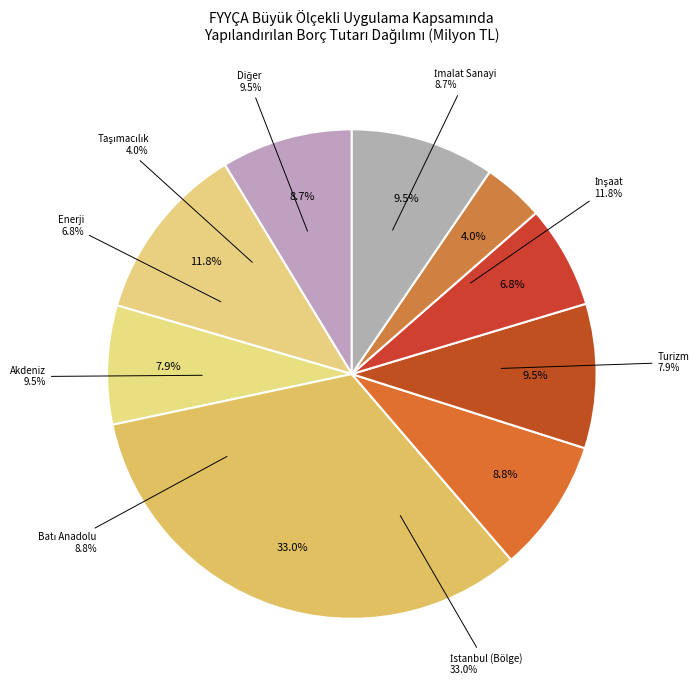

Count the number of slices in the pie.

9